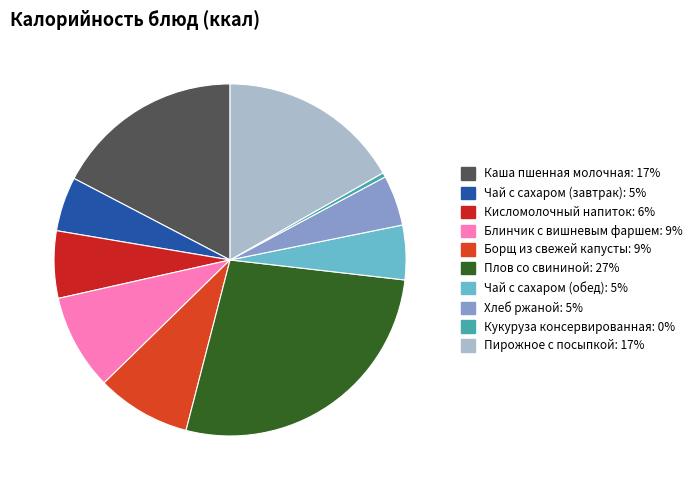

Rank the categories by value from highest to lowest.

Плов со свининой, Каша пшенная молочная, Пирожное с посыпкой, Блинчик с вишневым фаршем, Борщ из свежей капусты, Кисломолочный напиток, Чай с сахаром (завтрак), Чай с сахаром (обед), Хлеб ржаной, Кукуруза консервированная